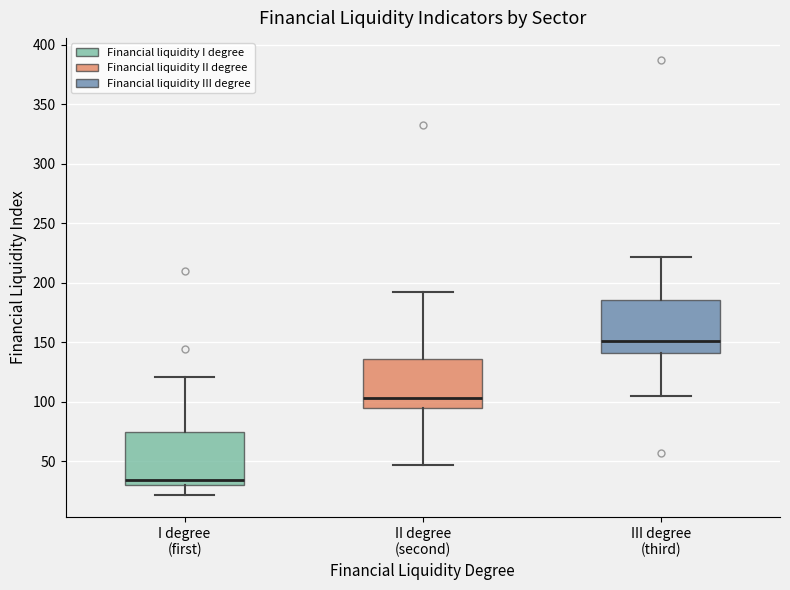

Reading left to right, read every box against the y-axis: the position of its median line, the range the box covers, and the ends of its whiskers. The values are not printed on the chart, so give them approximately, as read against the axis.

I degree (first): median 35, box 30 to 75, whiskers 20 to 120
II degree (second): median 105, box 95 to 135, whiskers 45 to 190
III degree (third): median 150, box 140 to 185, whiskers 105 to 220